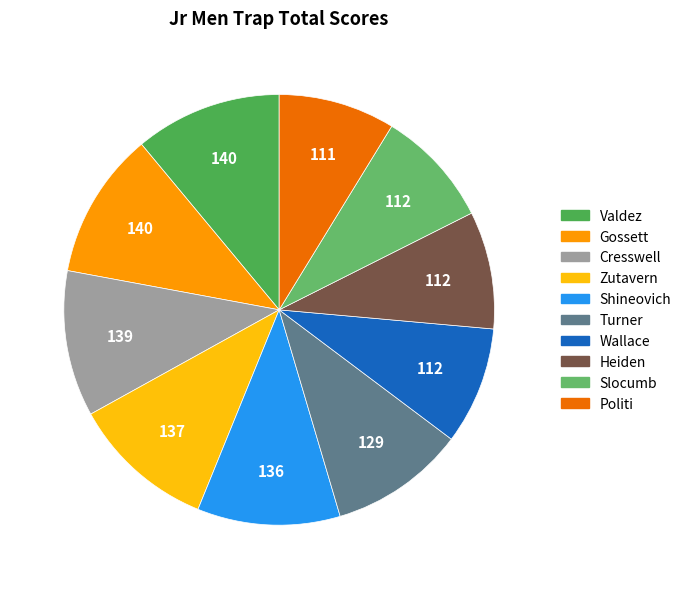

How many slices are in this pie chart?

10